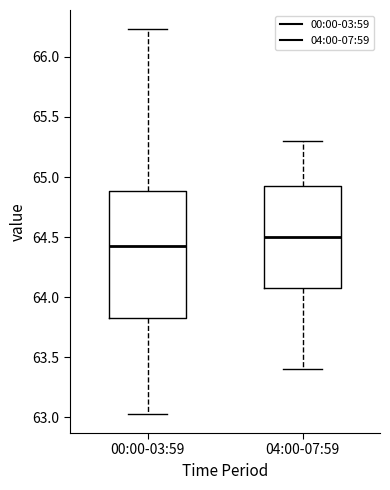

Reading left to right, transcribe this box plot: for each box, give where its median line is, the range the box spans, and where its two whiskers end, as read against the y-axis. The values are not printed on the chart, so give them approximately, as read against the axis.

00:00-03:59: median 64.45, box 63.85 to 64.90, whiskers 63.05 to 66.25
04:00-07:59: median 64.50, box 64.10 to 64.95, whiskers 63.40 to 65.30